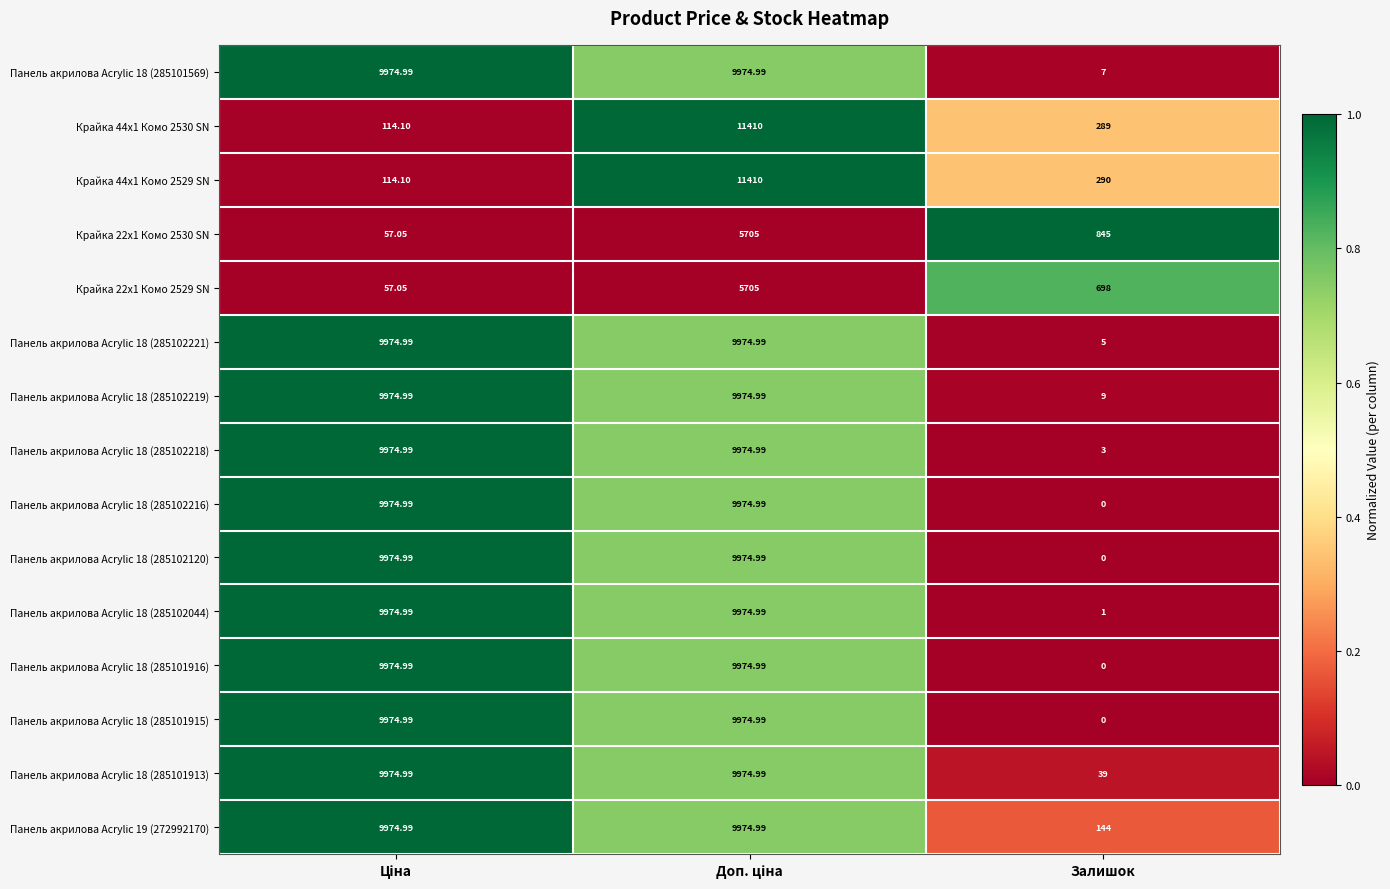

At how many categories does at least one series exceed 0?

3